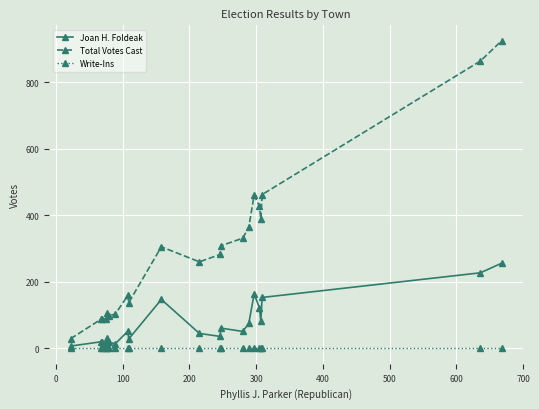

What is the lowest value of the Total Votes Cast series?

29